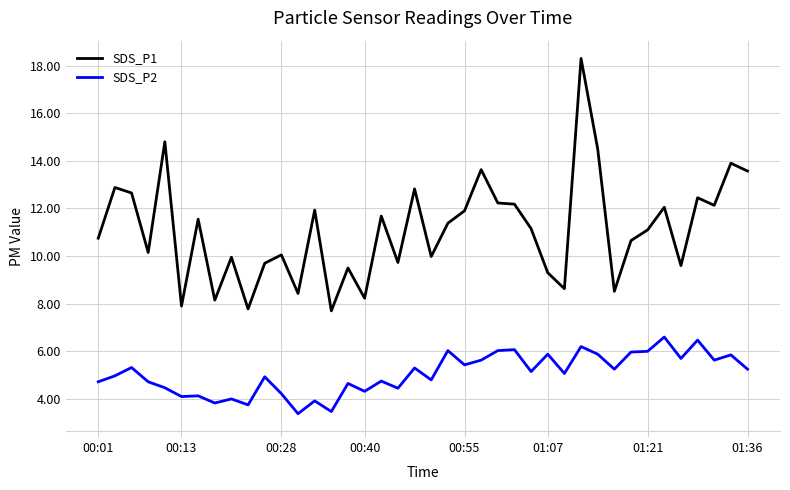

Does the chart display data point markers on the line(s)?

No